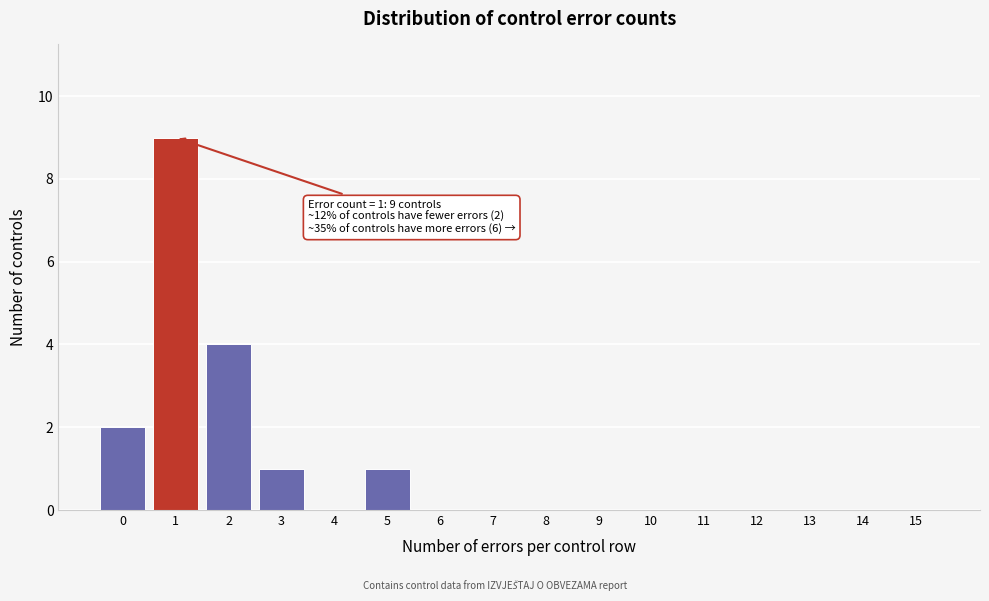

Reading right to left, extract all data points from this chart.

15=0	14=0	13=0	12=0	11=0	10=0	9=0	8=0	7=0	6=0	5=1	4=0	3=1	2=4	1=9	0=2